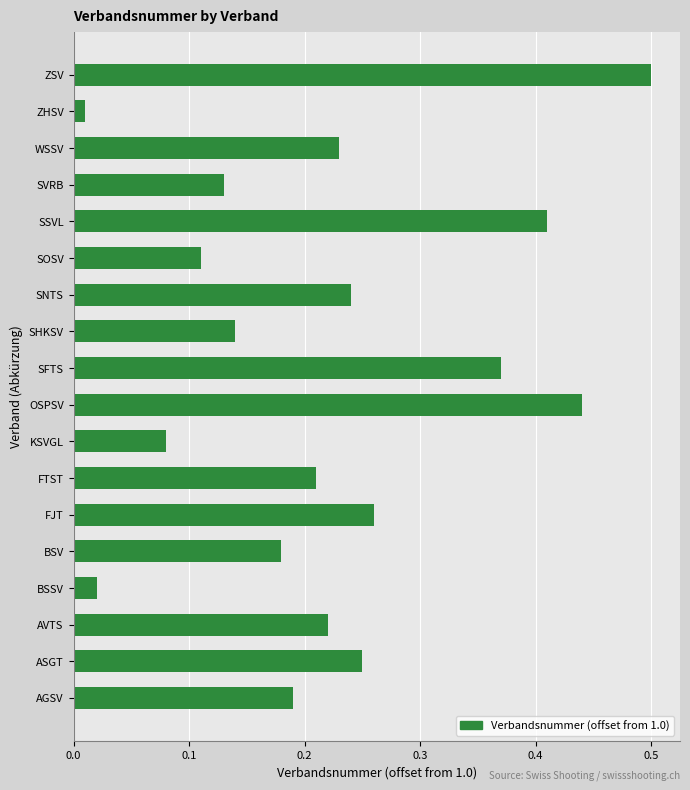

True or false: the data shows 0.4 at FJT.

False